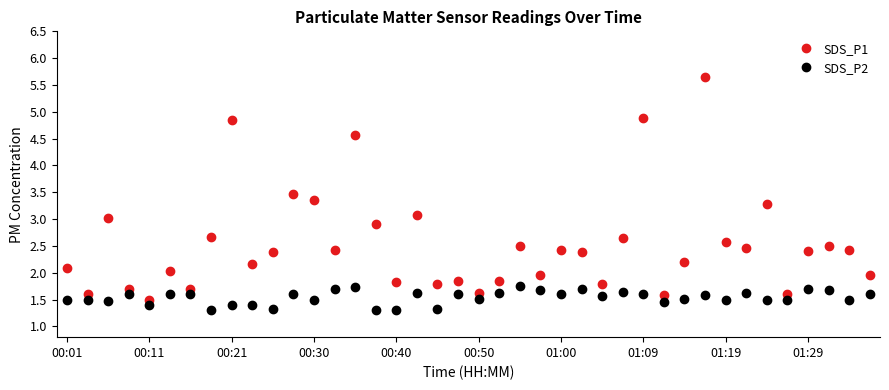

List the series in order of their overall mean, highest first.

SDS_P1, SDS_P2